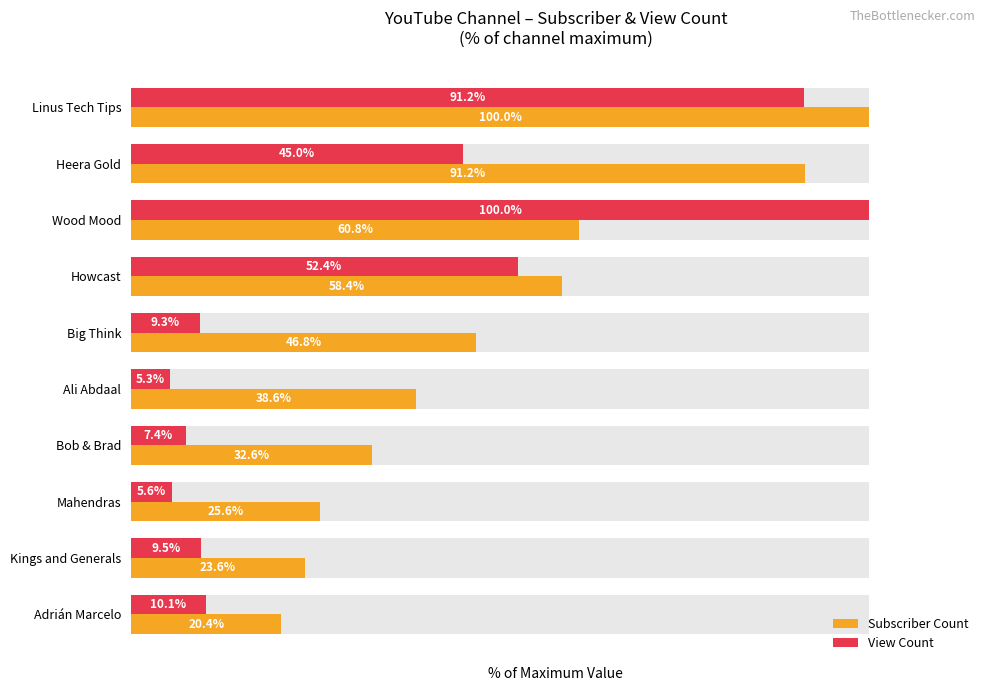

How many bars are there in each group?

2